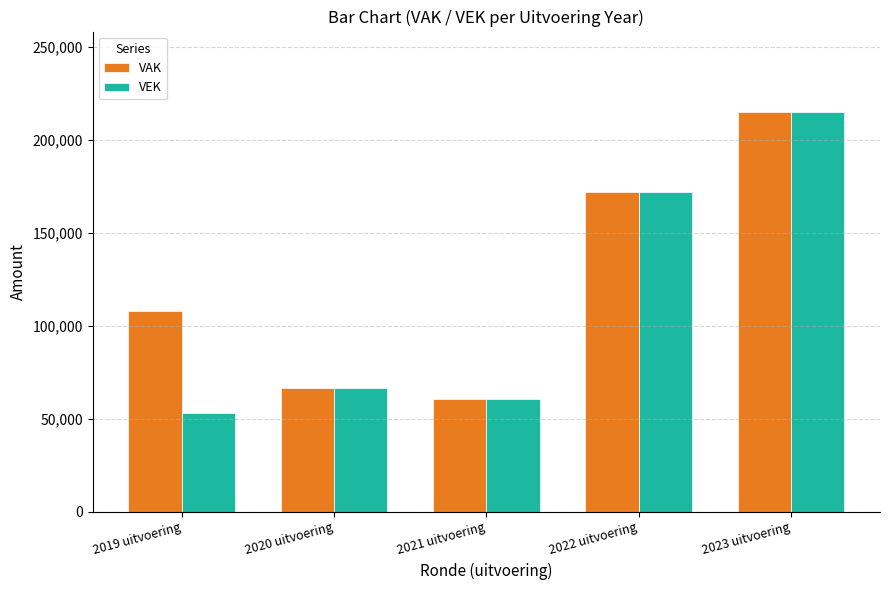

Rank the series by their average value, from highest to lowest.

VAK, VEK